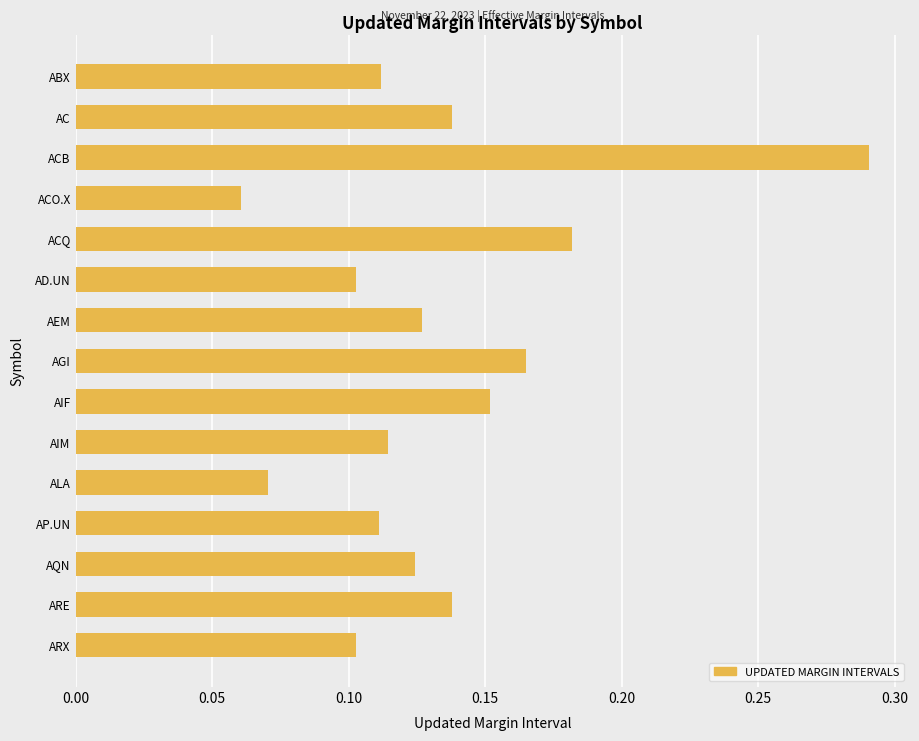

What is the sum of all values?

2.0